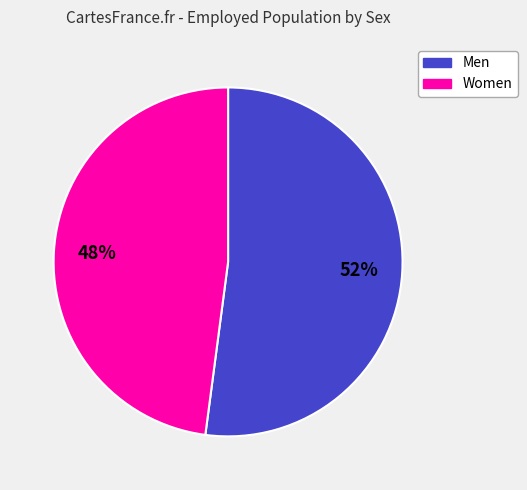

Rank the categories by value from highest to lowest.

Men, Women